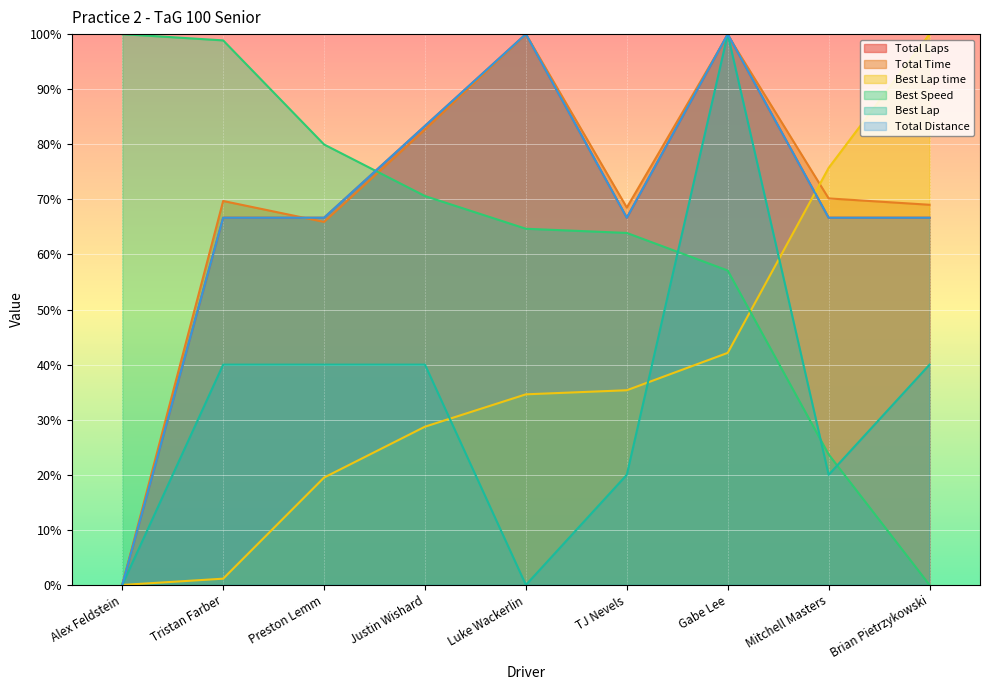

How many values in the Best Lap series exceed 40?

1